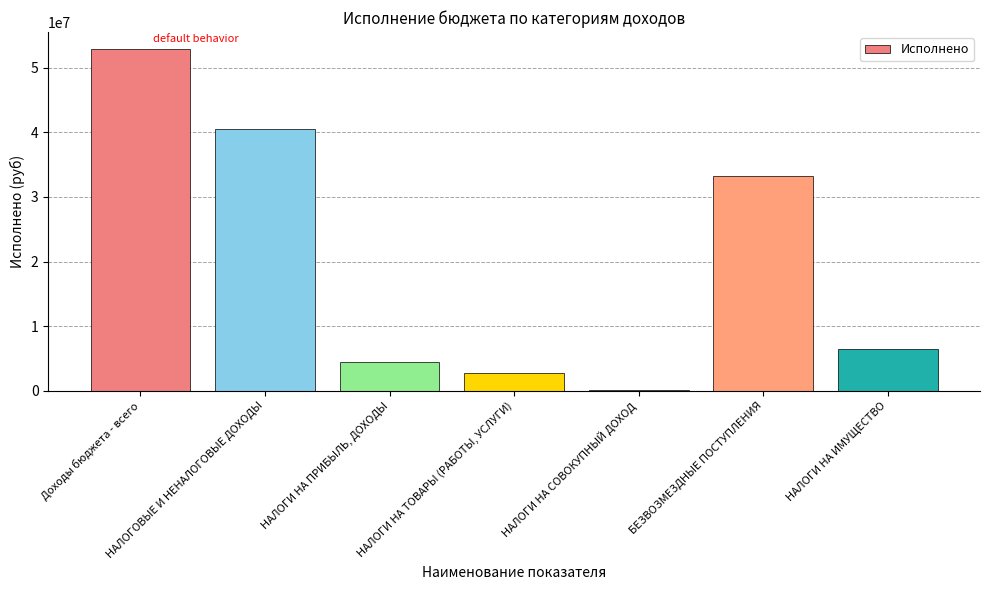

The chart shows a value of 49661306.2 at БЕЗВОЗМЕЗДНЫЕ ПОСТУПЛЕНИЯ. True or false?

False